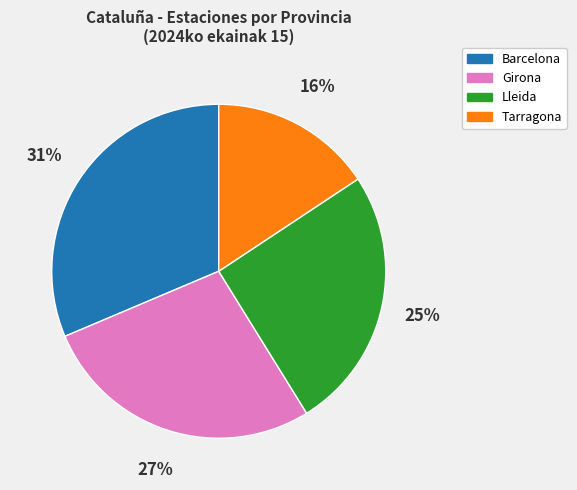

True or false: Girona accounts for 12% of the total.

False